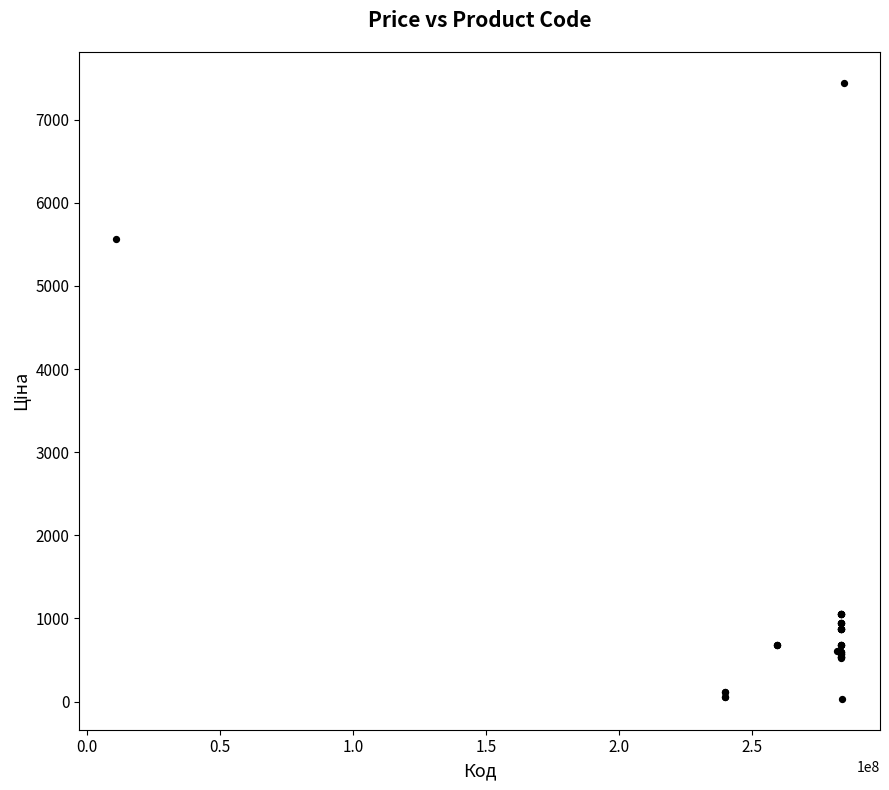

What Y value in the scatter plot is closest to 3738?

5560.3